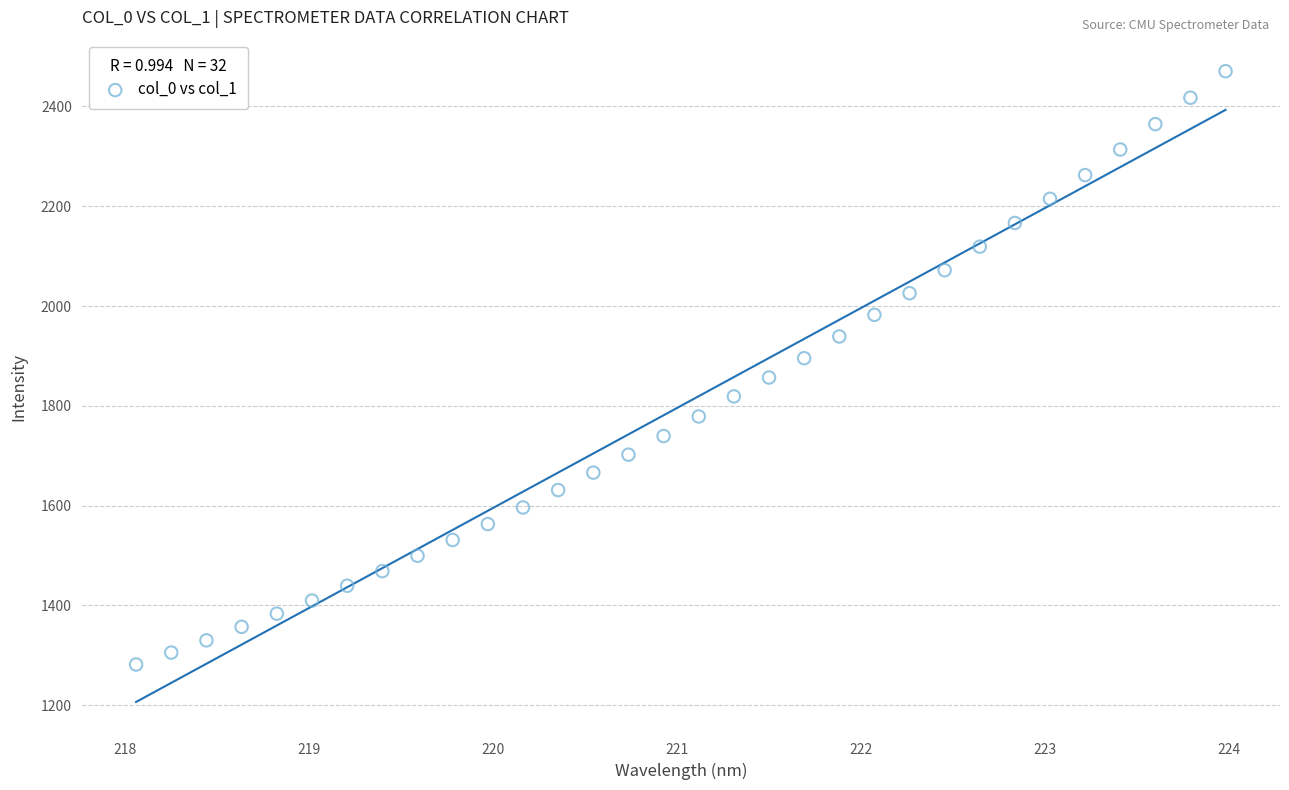

What is the range of Y values (max minus min)?

1189.0